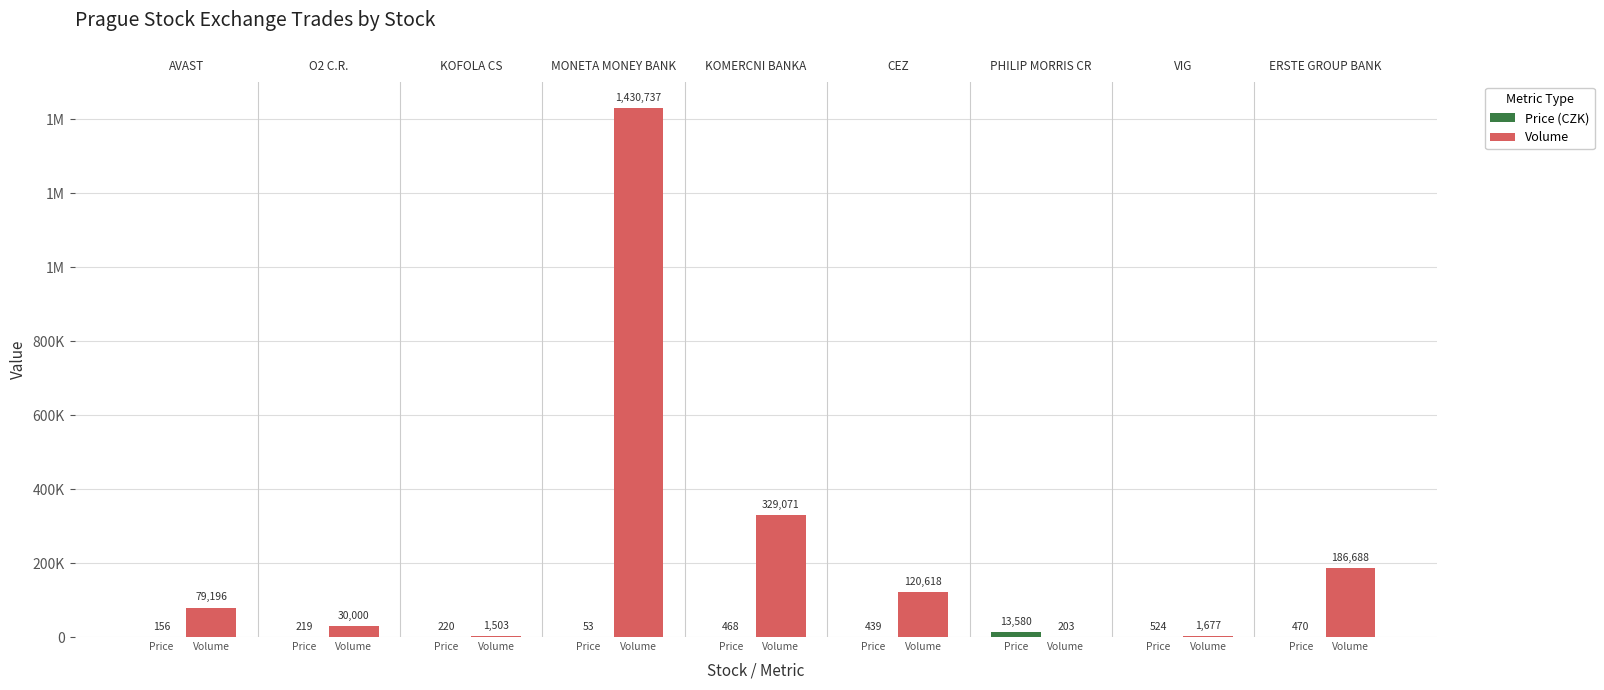

How many categories are shown in the chart?

9